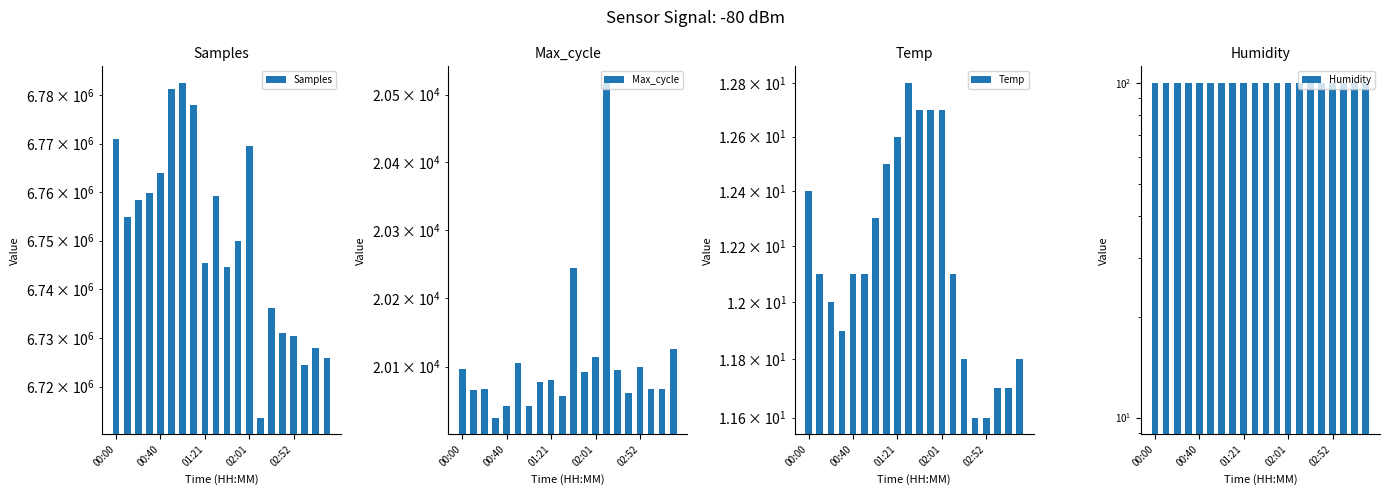

How many data points in Max_cycle are less than 20080?

10